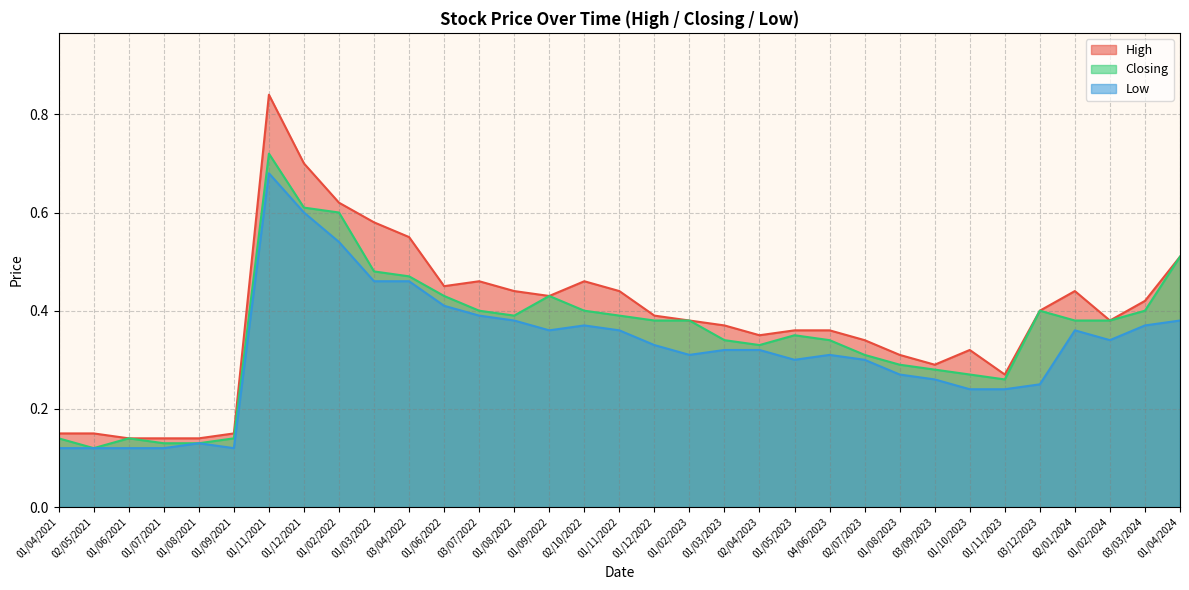

Count the Closing values in the range 0 to 1.

33